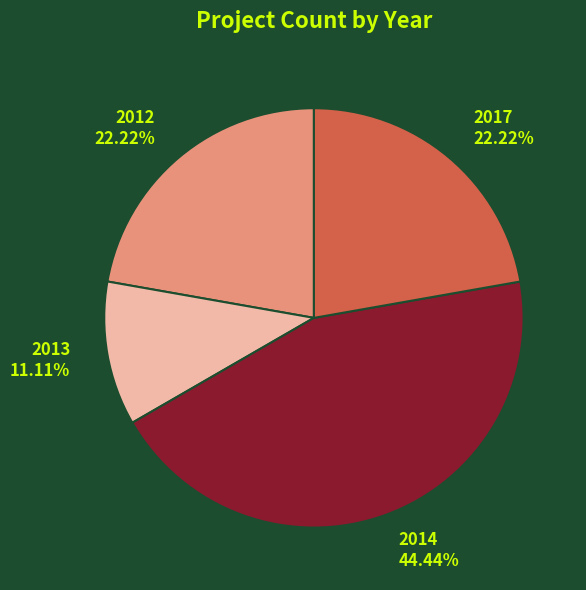

What is the ratio of the value at 2012 to the value at 2014?

0.5